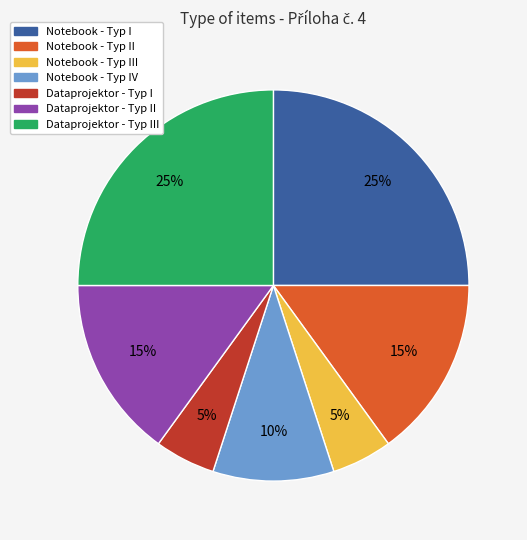

Combined, do Notebook - Typ IV and Dataprojektor - Typ II account for over 50%?

No